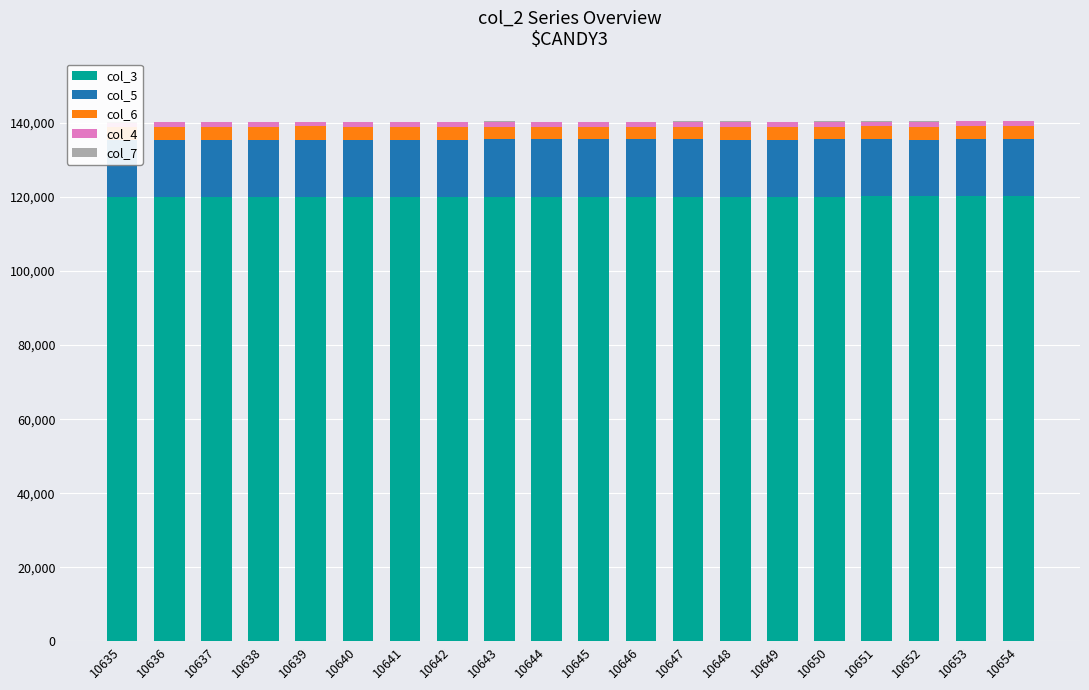

How many categories are shown in the chart?

20